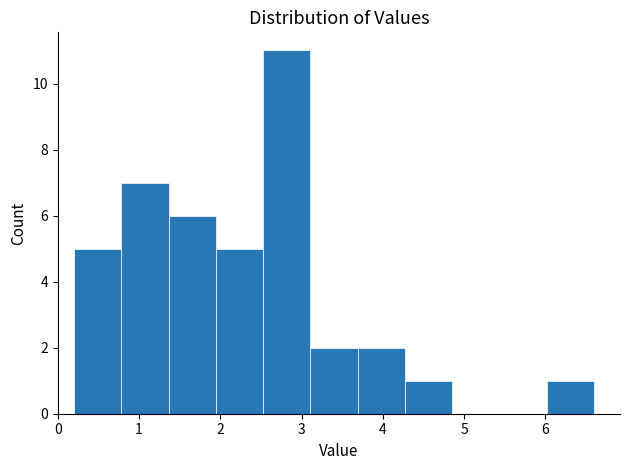

How tall is the bar that spans 2.5 to 3.1 on the x-axis? Neither the bar edges nor the heights are printed on the chart, so give them approximately, as read against the axes.

11